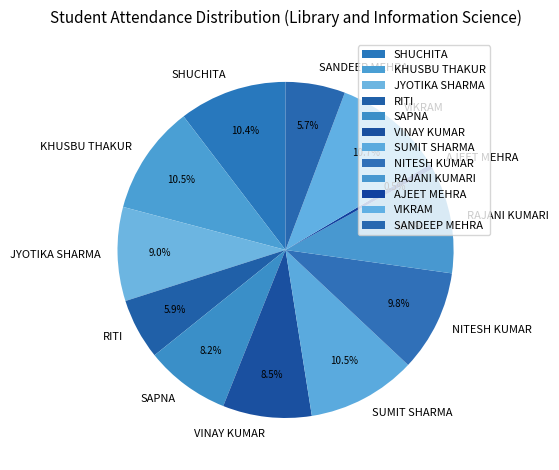

To the nearest percent, what is the combined percentage of SHUCHITA and SUMIT SHARMA?

21%